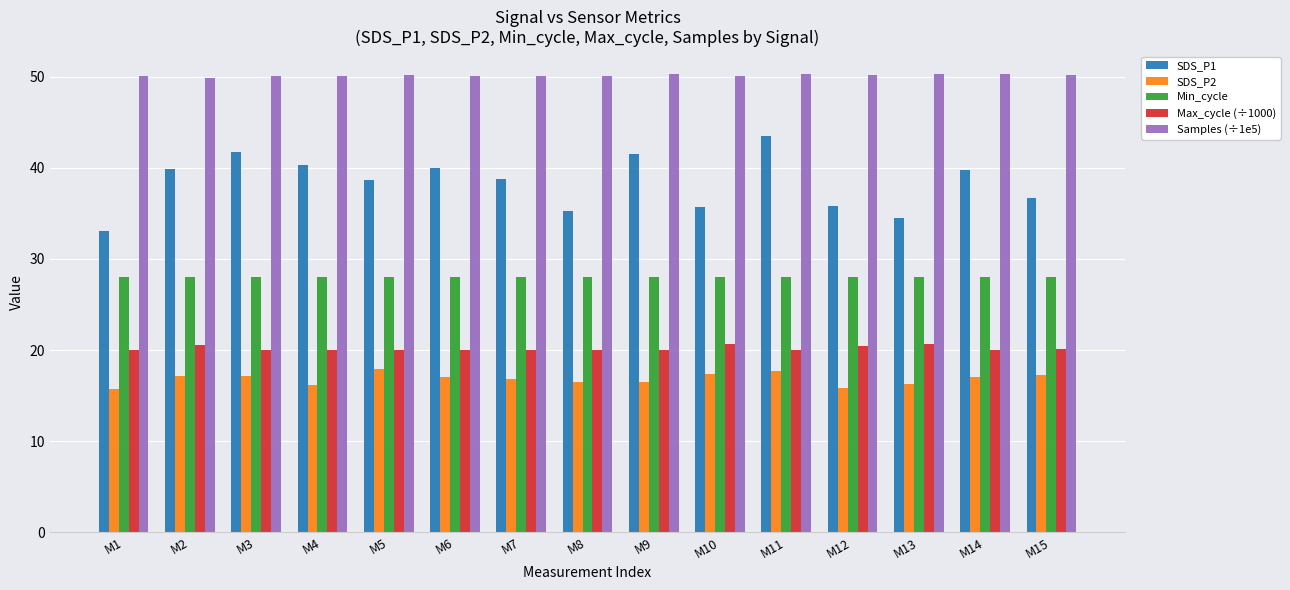

What is the sum of the Samples (÷1e5) values at M6 and M8?

100.1